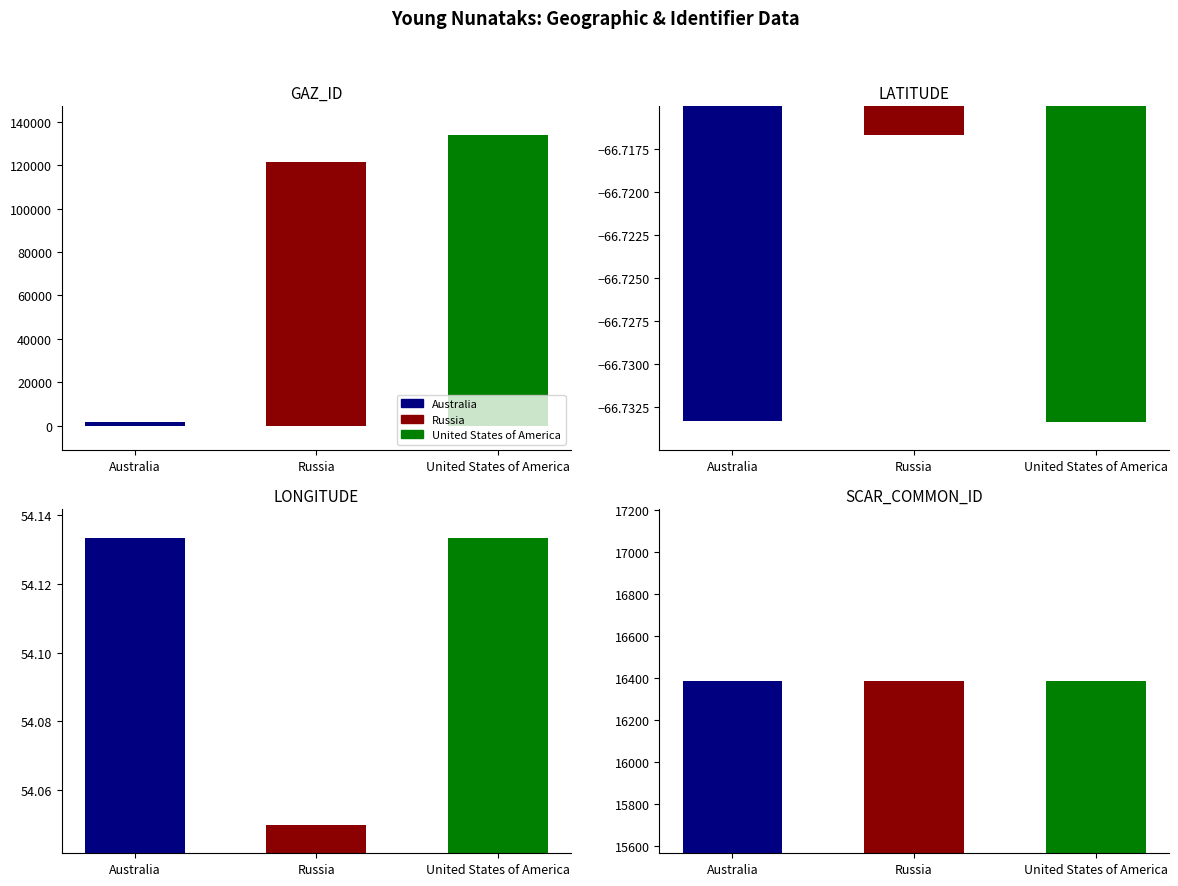

Reading left to right, extract all data points from this chart.

GAZ_ID: 1860.0	121454.0	133936.0
LATITUDE: -66.7	-66.7	-66.7
LONGITUDE: 54.1	54.0	54.1
SCAR_COMMON_ID: 16383.0	16383.0	16383.0